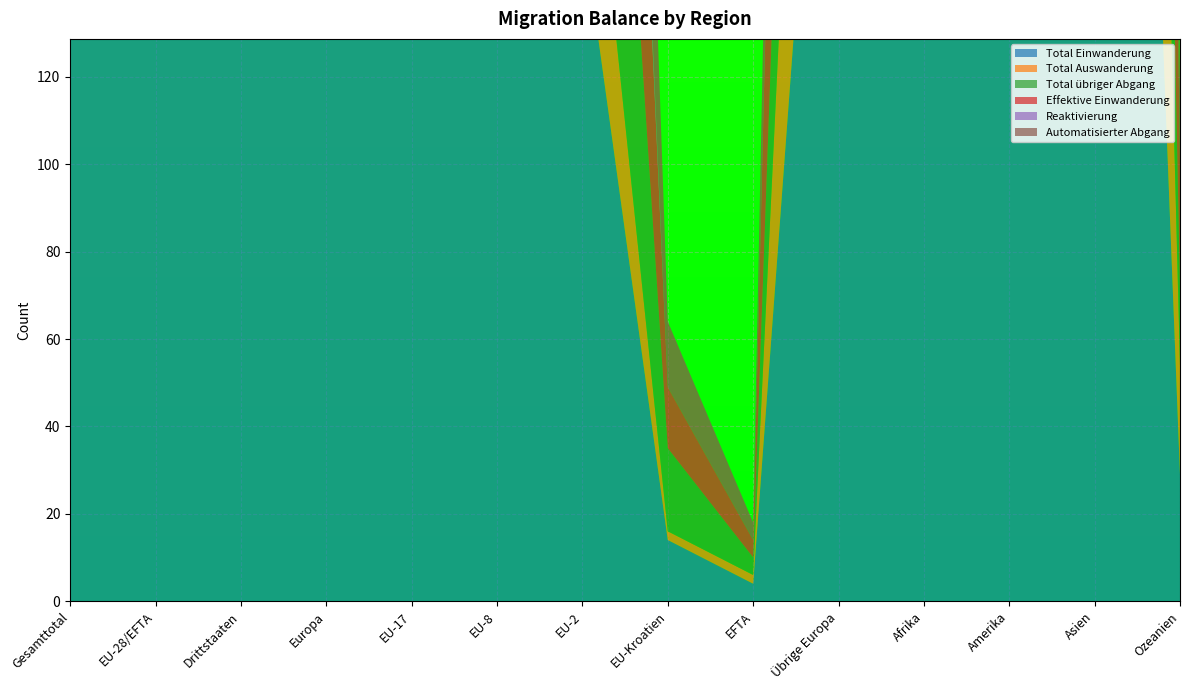

Reading right to left, what are all the values shown in this chart?

Total Einwanderung: Ozeanien=29	Asien=530	Amerika=712	Afrika=137	Übrige Europa=268	EFTA=4	EU-Kroatien=14	EU-2=155	EU-8=207	EU-17=2184	Europa=2832	Drittstaaten=1676	EU-28/EFTA=2564	Gesamttotal=4240
Total Auswanderung: Ozeanien=25	Asien=282	Amerika=367	Afrika=65	Übrige Europa=147	EFTA=2	EU-Kroatien=2	EU-2=48	EU-8=107	EU-17=1127	Europa=1433	Drittstaaten=886	EU-28/EFTA=1286	Gesamttotal=2172
Total übriger Abgang: Ozeanien=17	Asien=220	Amerika=348	Afrika=68	Übrige Europa=143	EFTA=4	EU-Kroatien=19	EU-2=127	EU-8=125	EU-17=1184	Europa=1602	Drittstaaten=798	EU-28/EFTA=1459	Gesamttotal=2257
Effektive Einwanderung: Ozeanien=29	Asien=523	Amerika=709	Afrika=135	Übrige Europa=268	EFTA=4	EU-Kroatien=14	EU-2=154	EU-8=206	EU-17=2175	Europa=2821	Drittstaaten=1664	EU-28/EFTA=2553	Gesamttotal=4217
Reaktivierung: Ozeanien=0	Asien=19	Amerika=17	Afrika=5	Übrige Europa=7	EFTA=0	EU-Kroatien=0	EU-2=15	EU-8=21	EU-17=275	Europa=318	Drittstaaten=49	EU-28/EFTA=311	Gesamttotal=360
Automatisierter Abgang: Ozeanien=17	Asien=206	Amerika=328	Afrika=67	Übrige Europa=132	EFTA=4	EU-Kroatien=15	EU-2=127	EU-8=124	EU-17=1149	Europa=1551	Drittstaaten=752	EU-28/EFTA=1419	Gesamttotal=2171